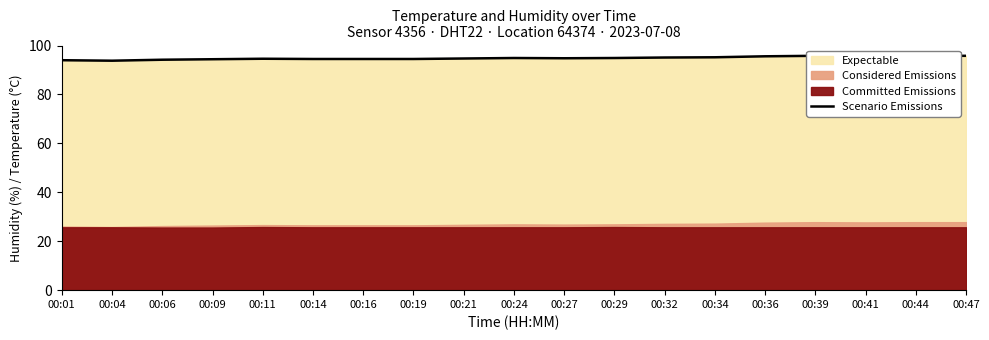

How many values are below 94?

1